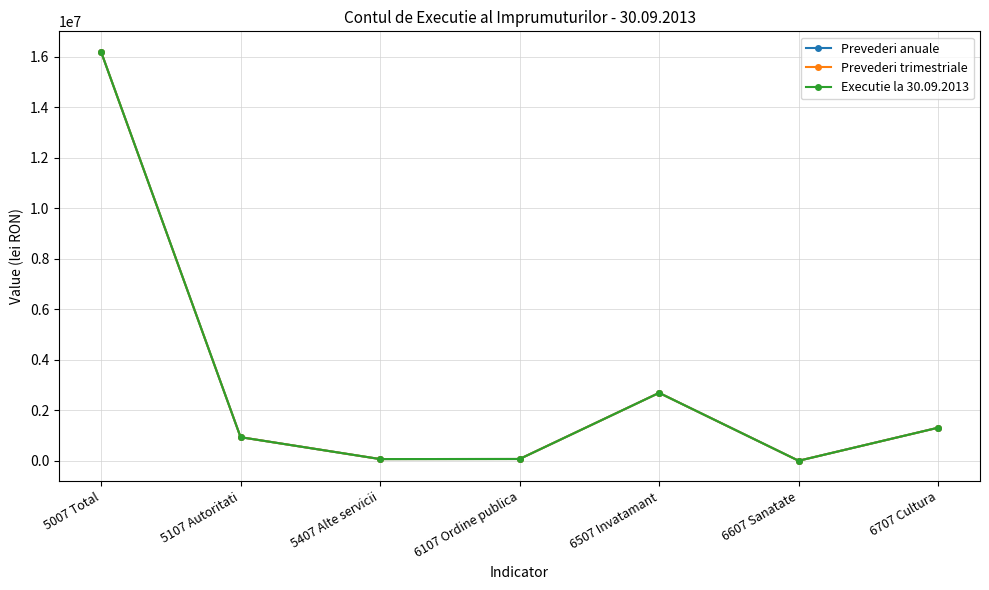

Between 5107 Autoritati and 6607 Sanatate, which series saw the biggest shift?

Prevederi anuale